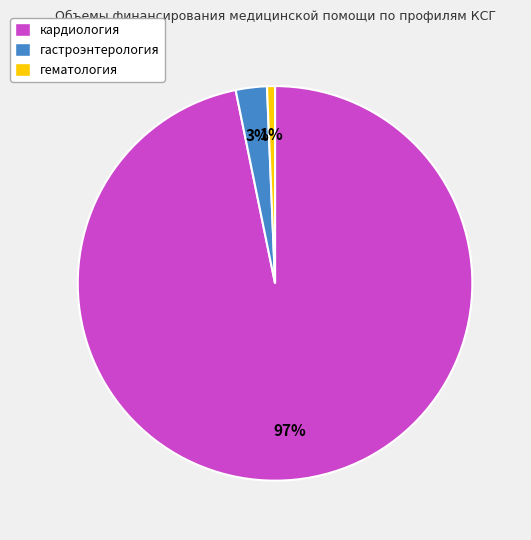

To the nearest percent, what is the average slice percentage?

33%